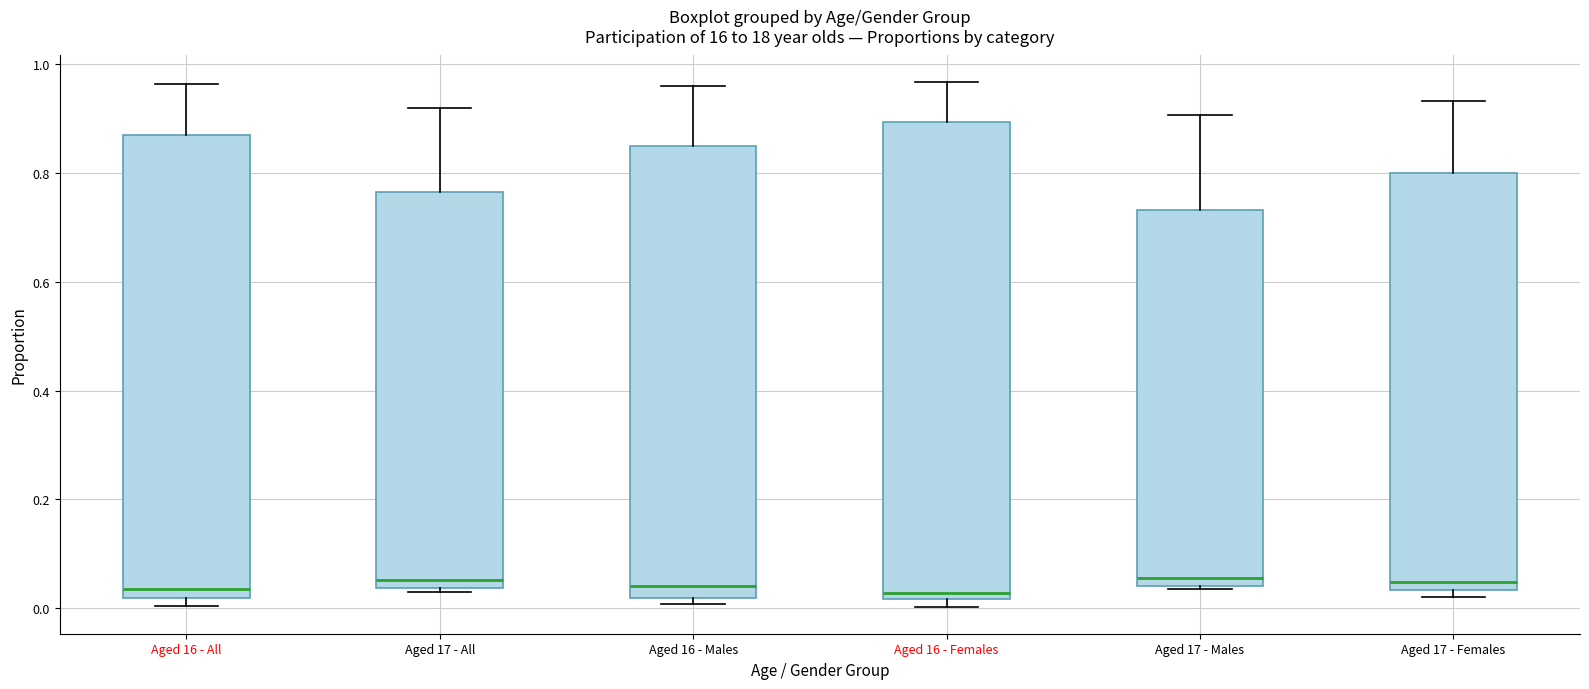

Where is the upper edge of the box for Aged 17 - All on the y-axis? The values are not printed on the chart, so give them approximately, as read against the axis.

0.76